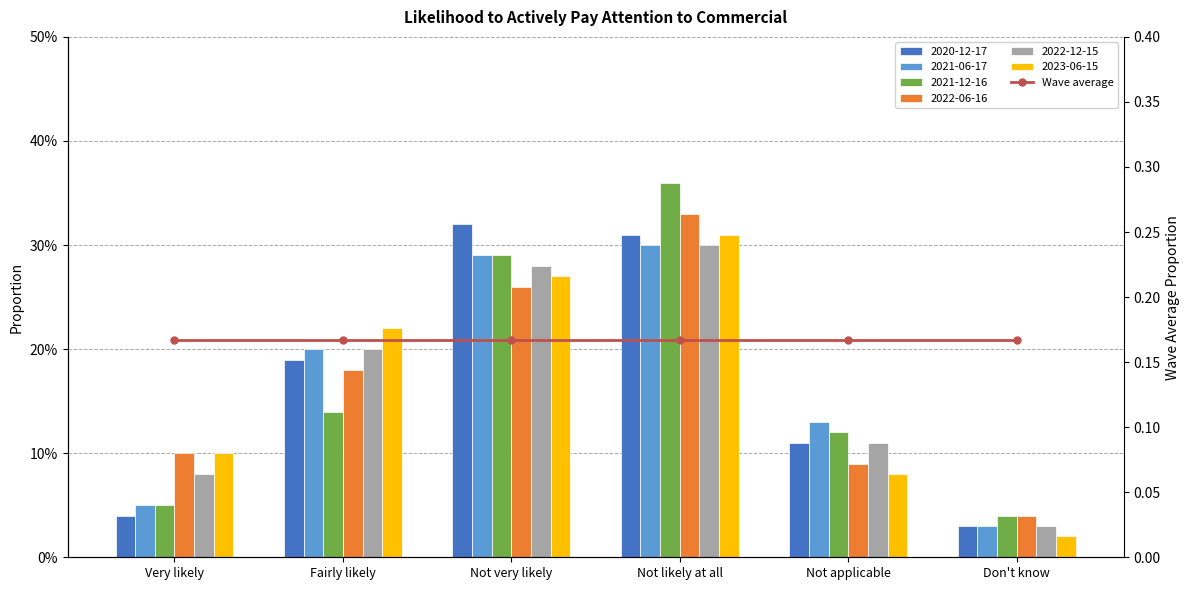

Which has a higher value, Not applicable or Fairly likely?

Fairly likely